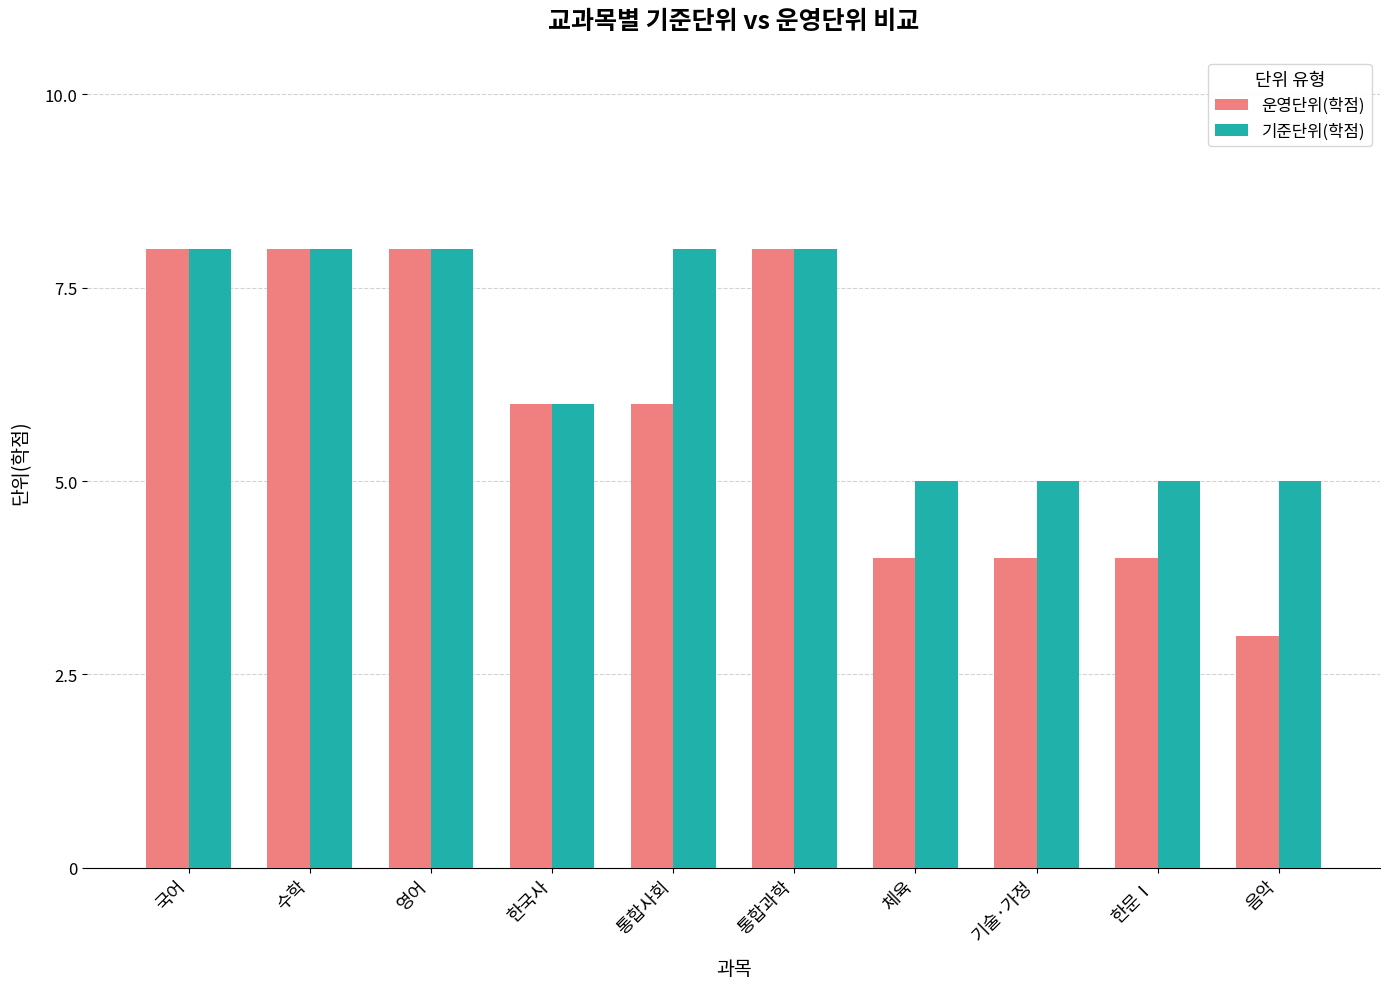

At 기술·가정, list the series in order from largest to smallest.

기준단위(학점), 운영단위(학점)